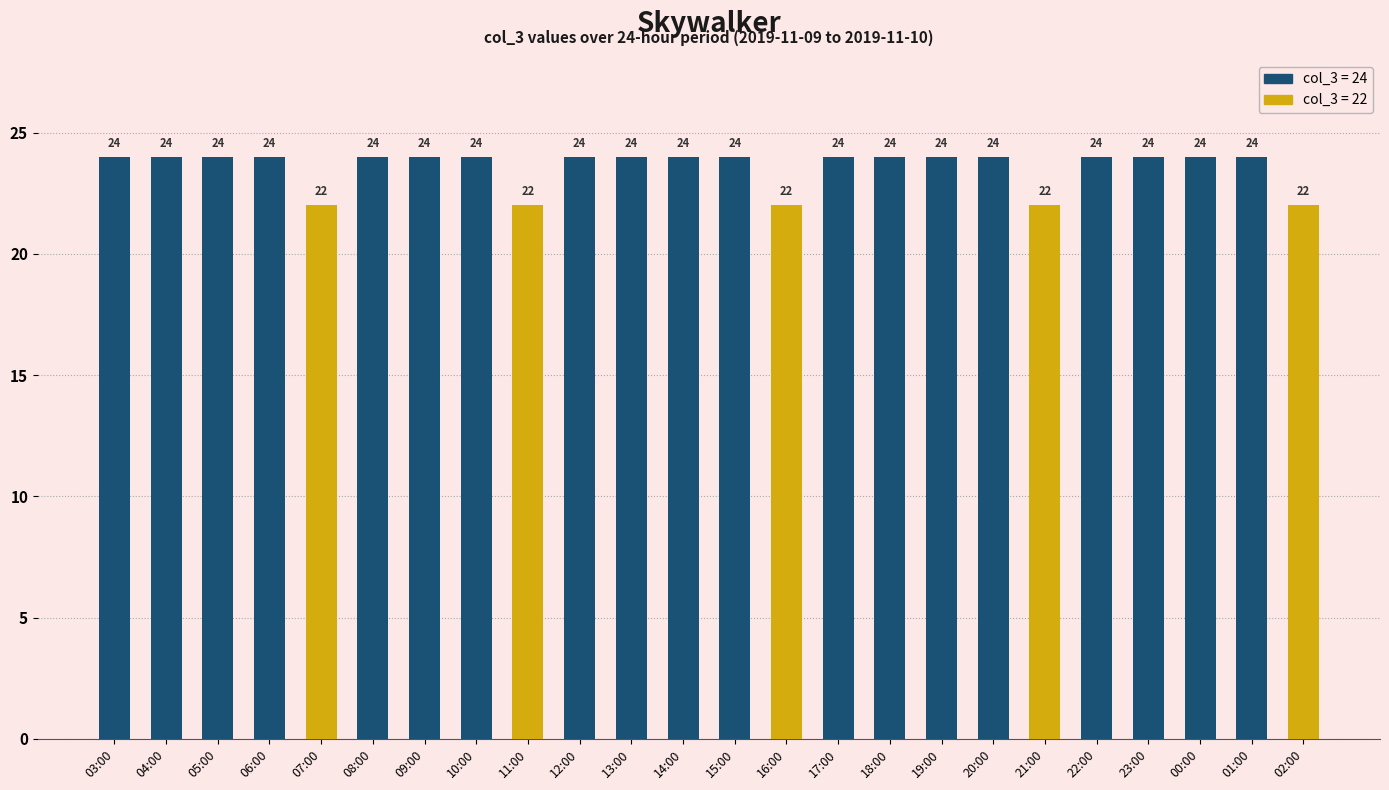

What is the minimum value shown in the chart?

22